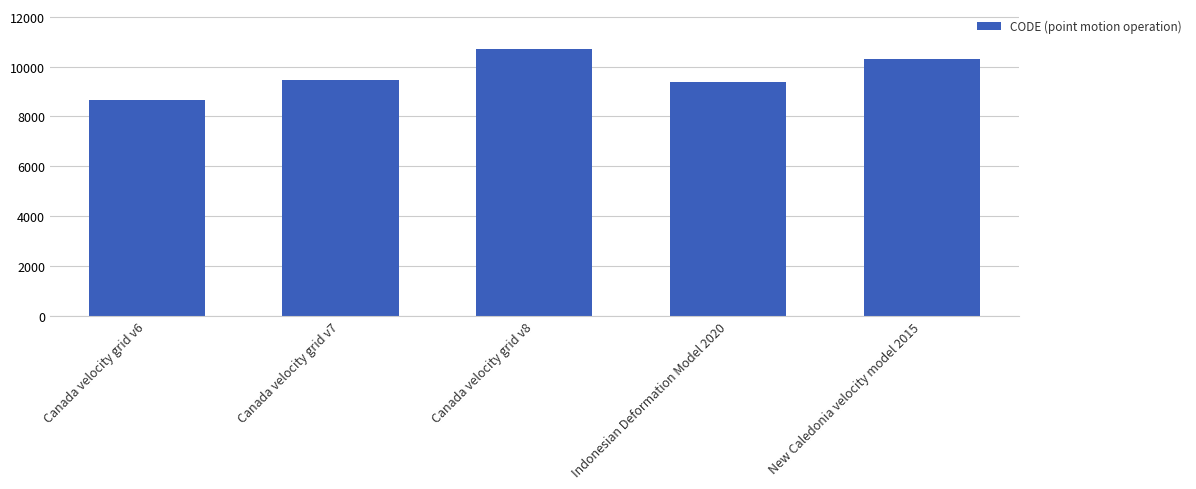

What is the greatest value displayed?

10707